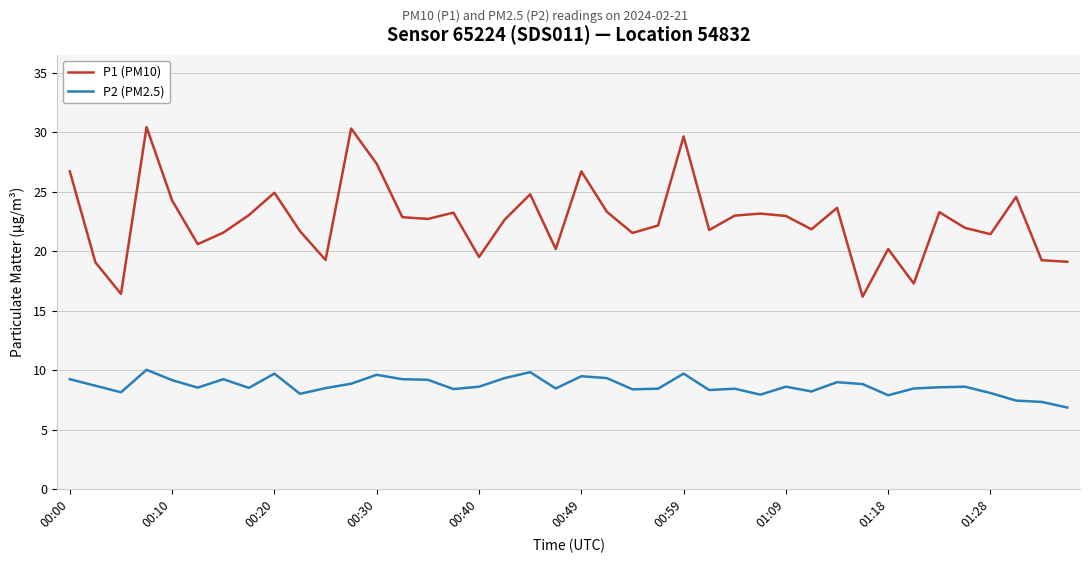

In P1 (PM10), how many points are higher than both neighbors (excluding endpoints)?

12